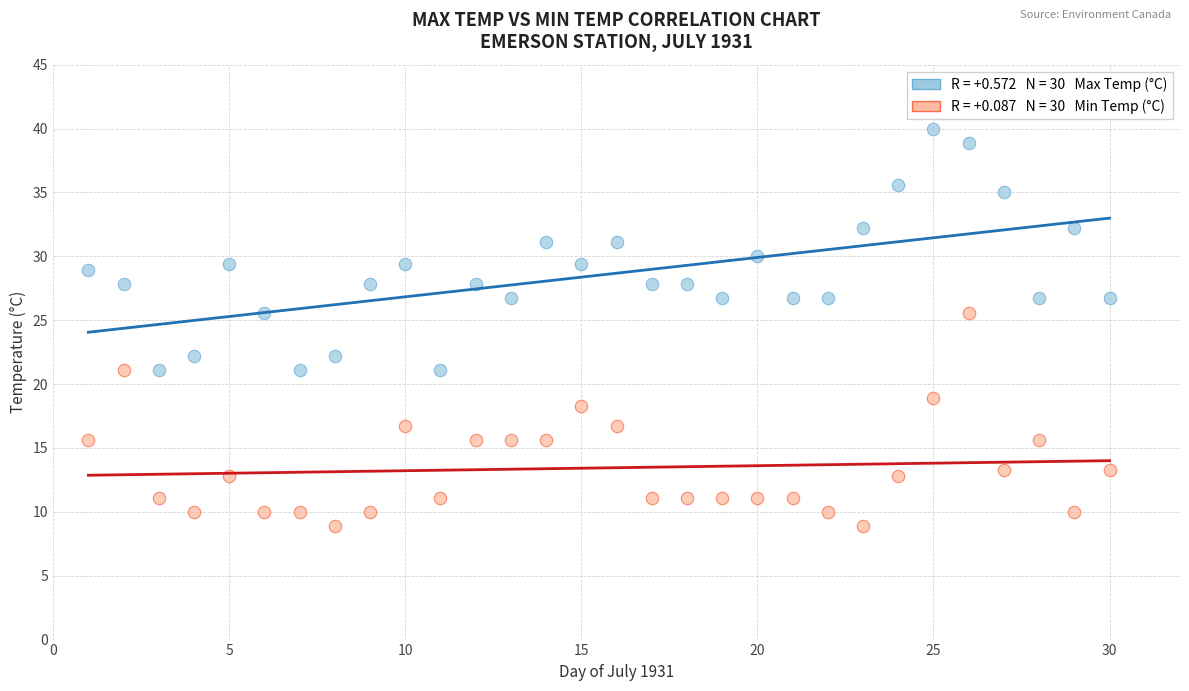

Across all data points, what is the range of Y values (max minus min)?

31.1